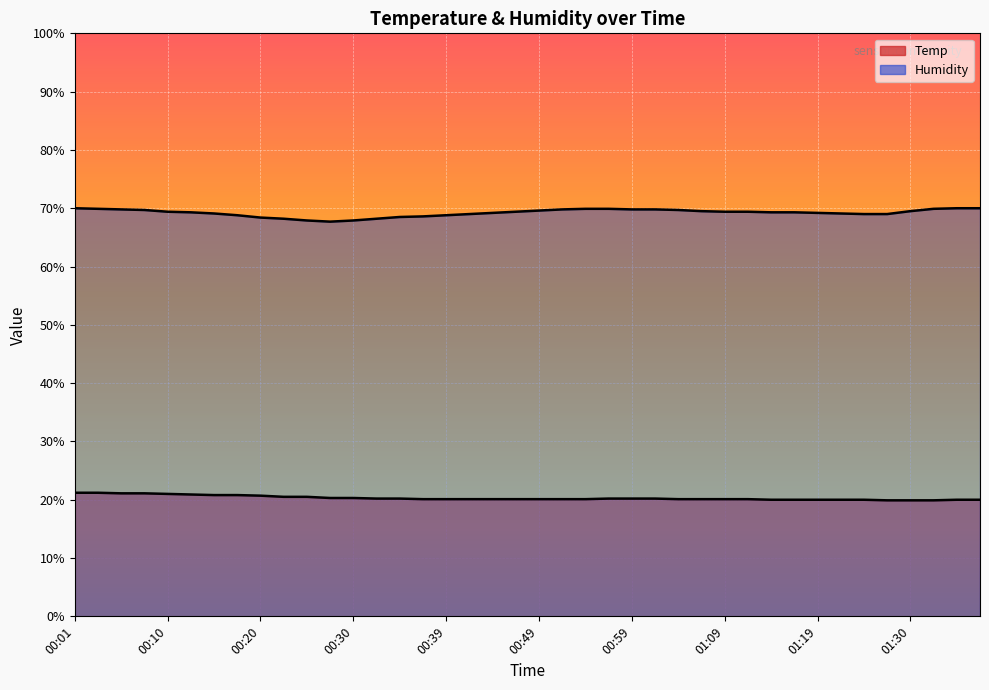

Does the chart display data point markers on the line(s)?

No